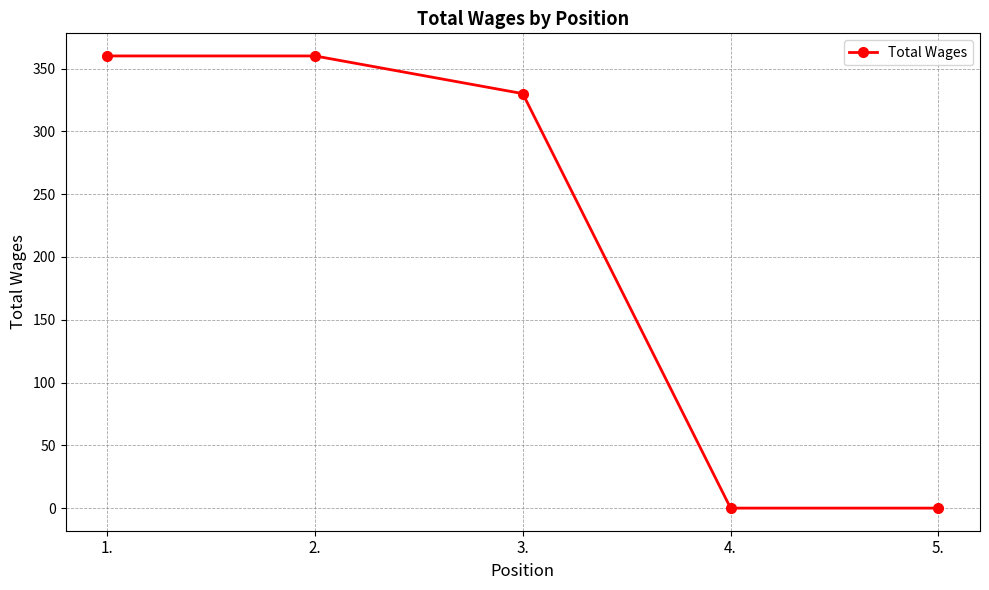

The chart shows a value of -154 at 4.. True or false?

False